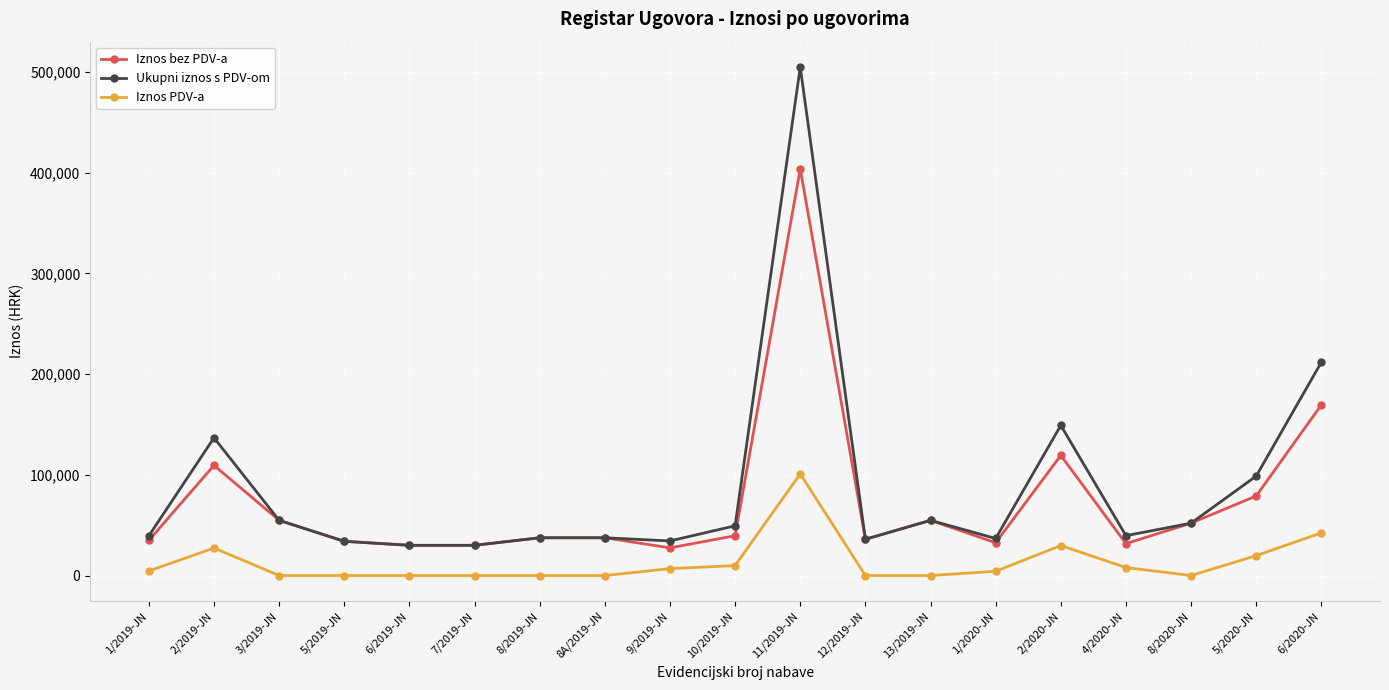

True or false: Iznos bez PDV-a and Iznos PDV-a intersect in this chart.

False